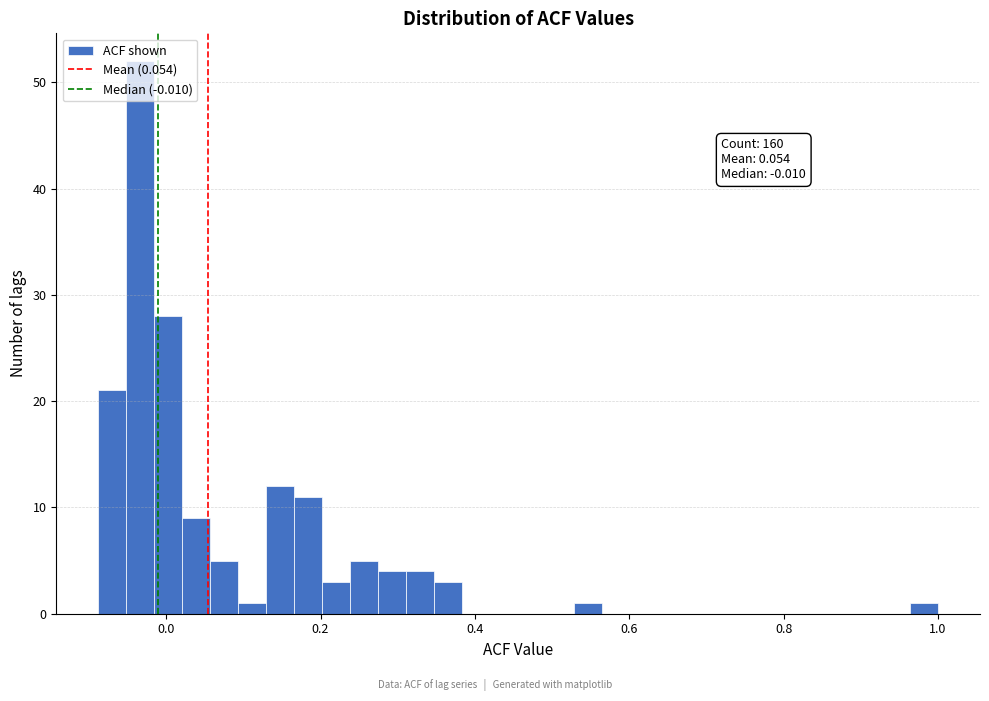

Around what value on the x-axis is the tallest bar? Give the approximate position of its centre, as read against the axis.

-0.04